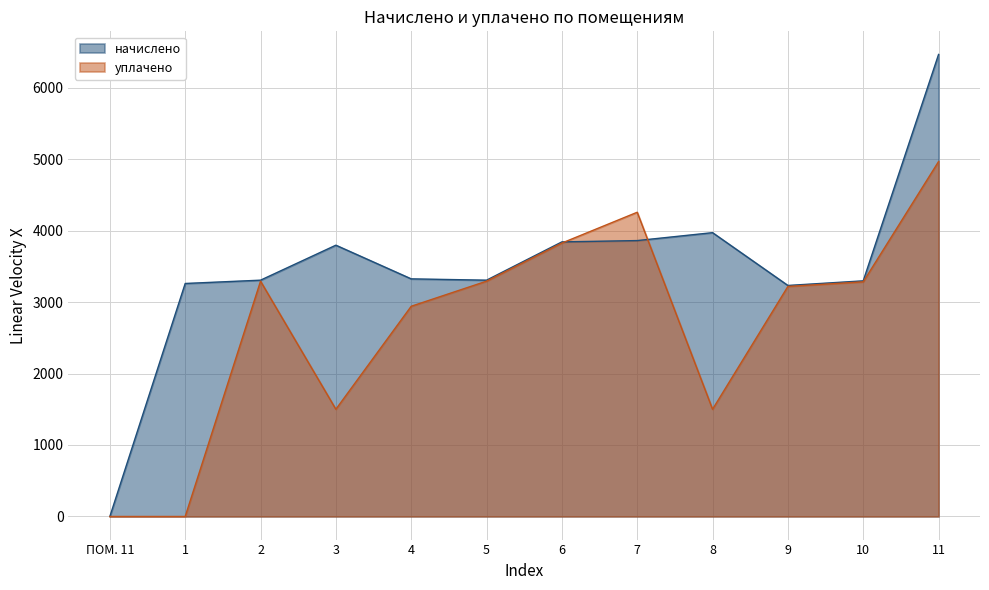

How many lines are shown in the chart?

2